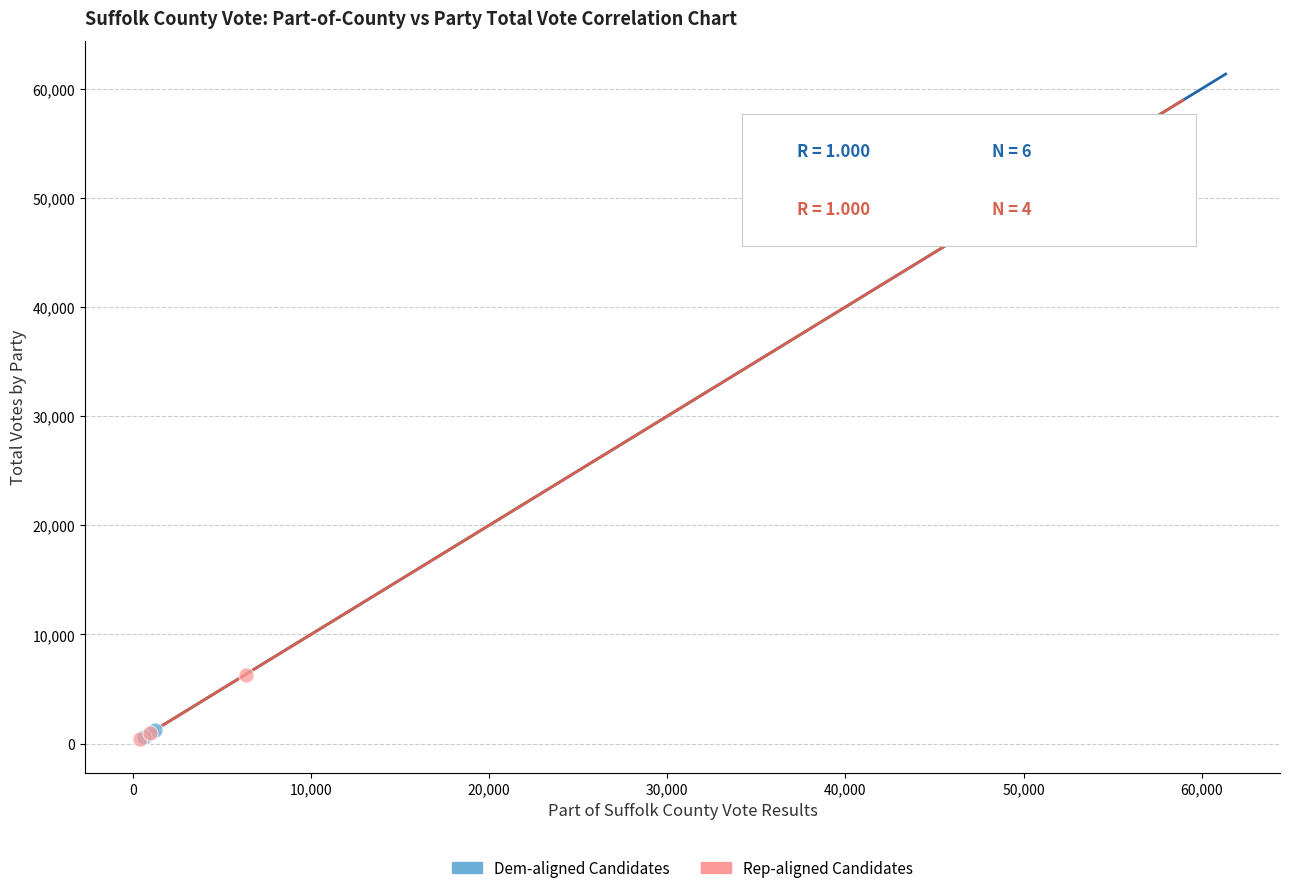

Which series has the largest Y range (max minus min)?

Dem-aligned Candidates